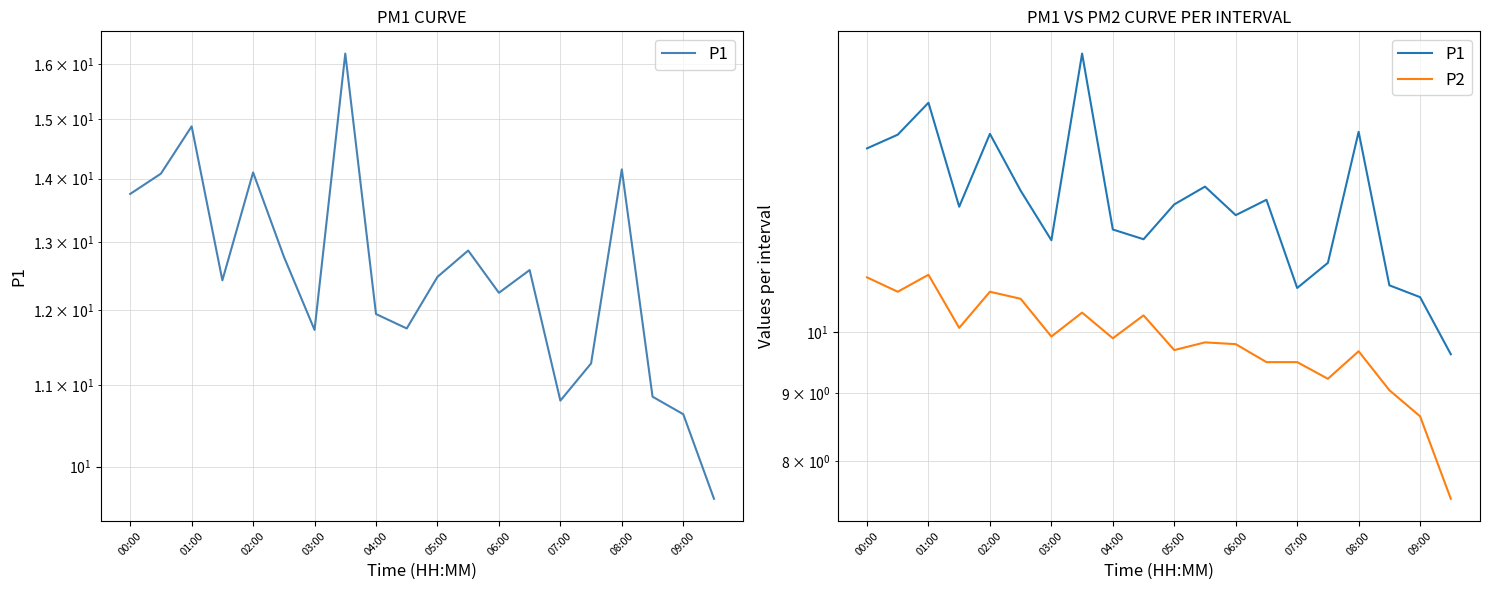

At how many categories does at least one series exceed 12?

12